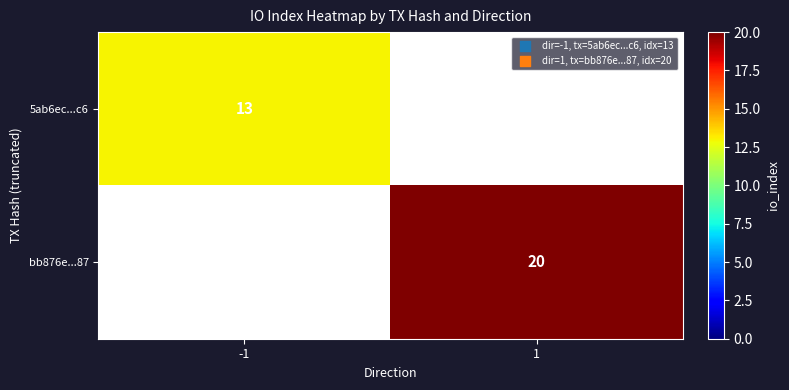

What is the maximum value shown in the chart?

20.0